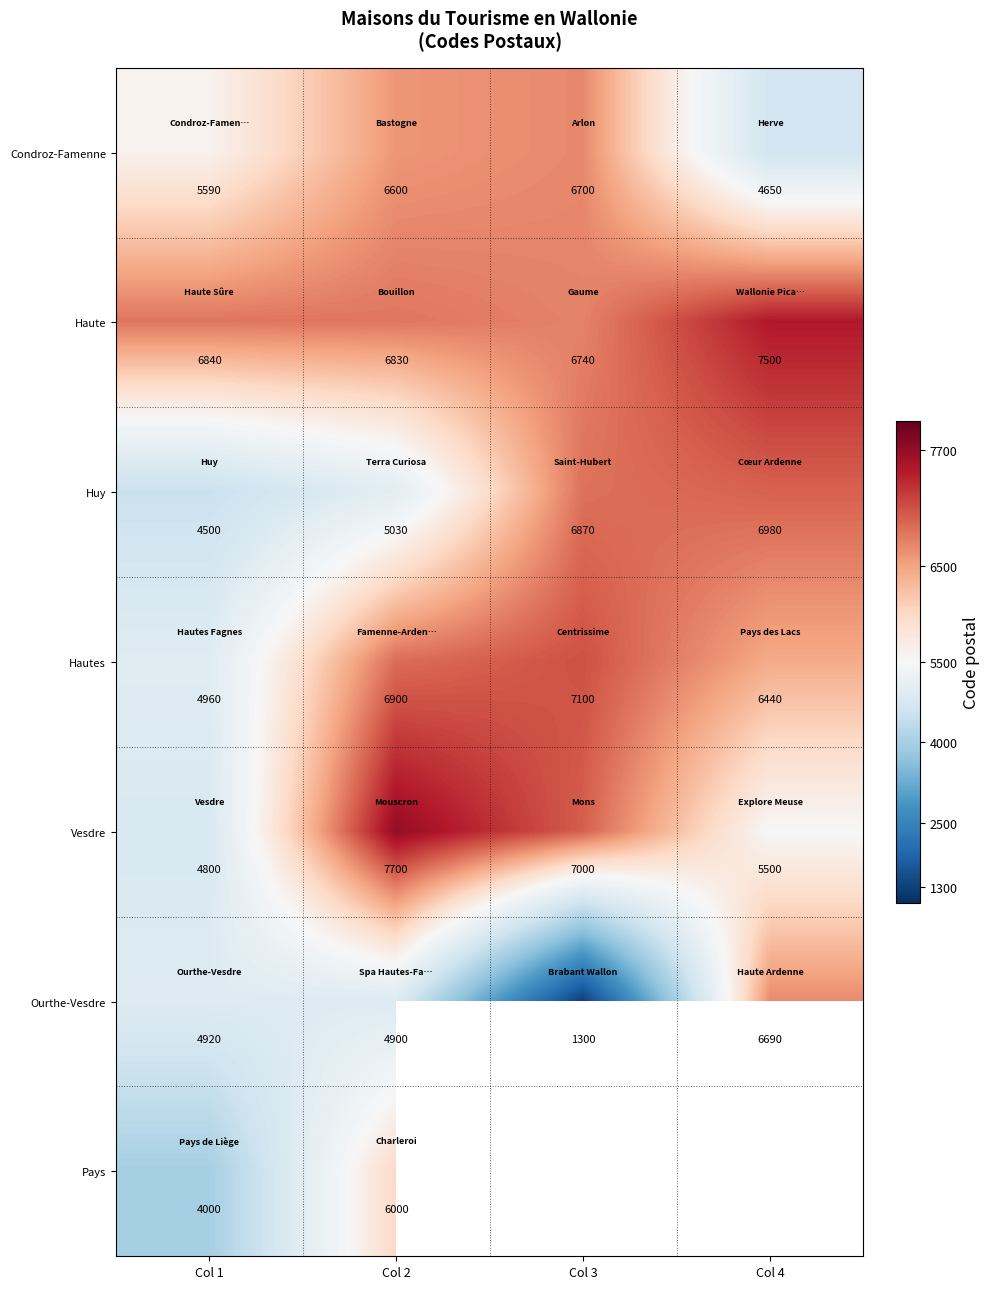

Where is Haute nearest to the value 7120?

Col 1